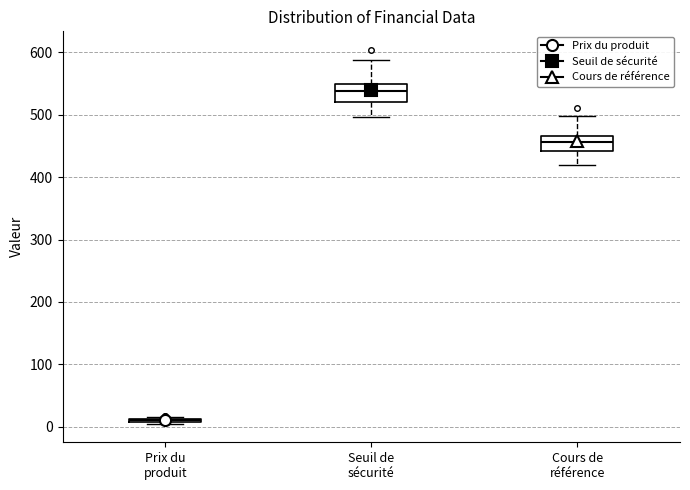

Reading left to right, transcribe this box plot: for each box, give where its median line is, the range the box spans, and where its two whiskers end, as read against the y-axis. The values are not printed on the chart, so give them approximately, as read against the axis.

Prix du produit: box collapsed to a line at 10, whiskers 10 to 20
Seuil de sécurité: median 540, box 520 to 550, whiskers 500 to 590
Cours de référence: median 460, box 440 to 470, whiskers 420 to 500